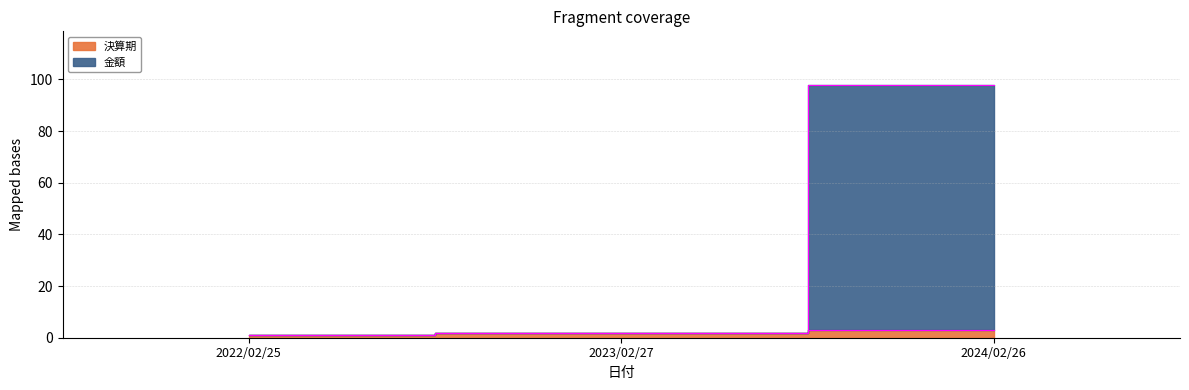

At which label is 決算期 closest to 2?

2023/02/27